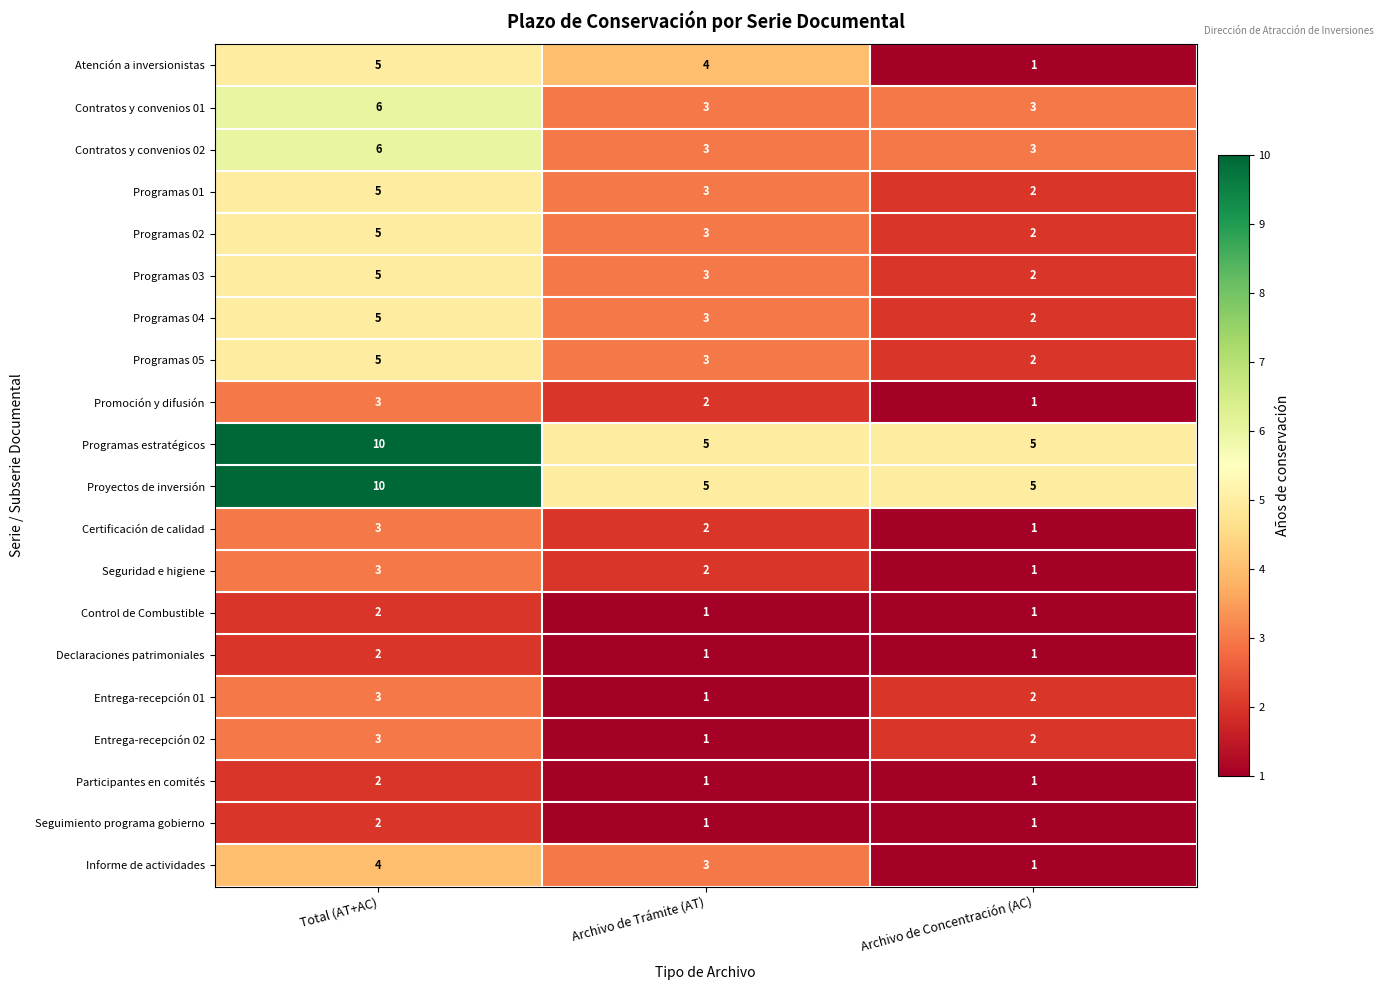

How many Entrega-recepción 02 values are between 1 and 3?

3